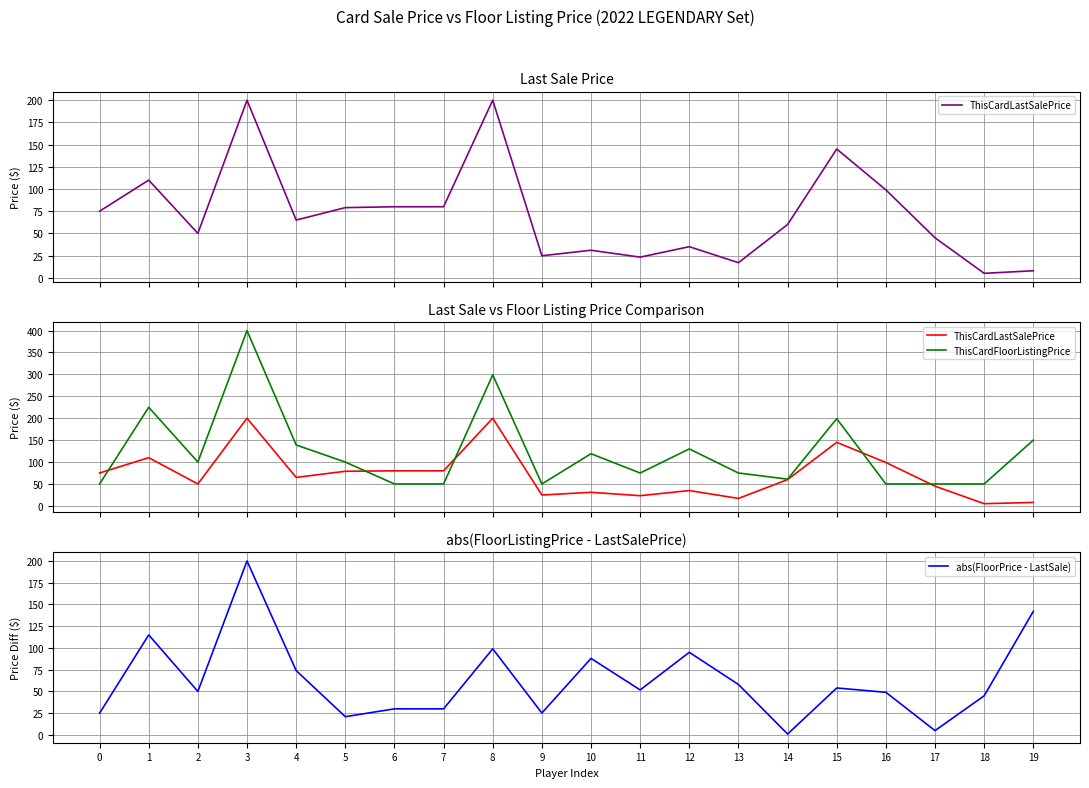

How many data points in ThisCardLastSalePrice are above 65?

9